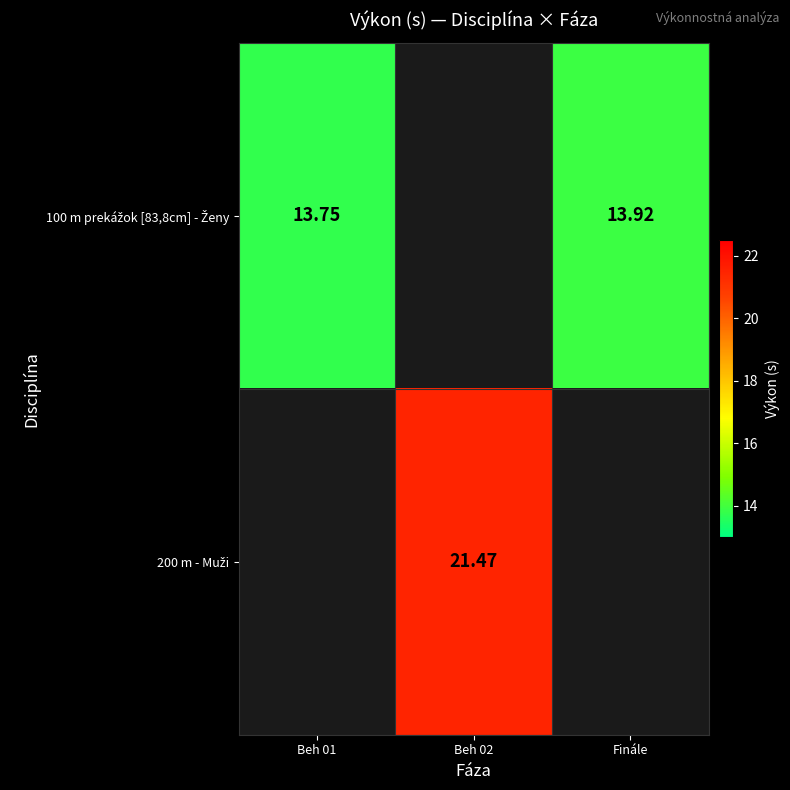

Is the value of 200 m - Muži at Beh 01 greater than the value of 100 m prekážok [83,8cm] - Ženy at Finále?

No